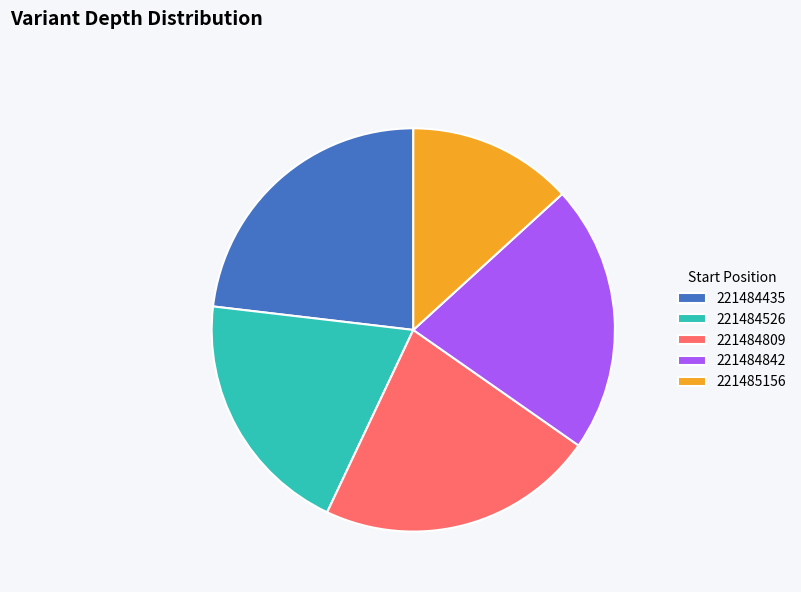

True or false: 221485156 accounts for 3% of the total.

False